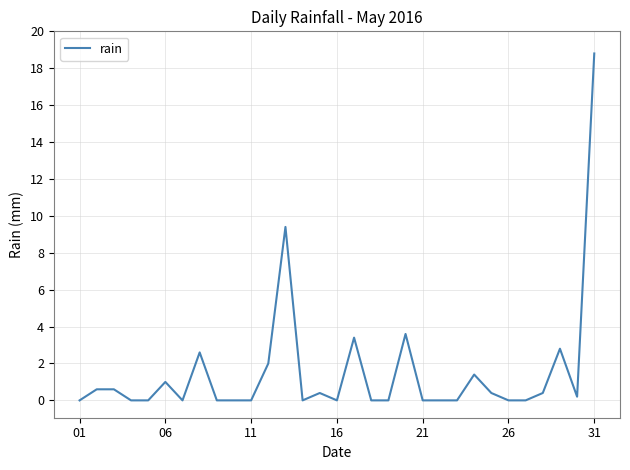

What is the difference between the maximum and minimum values?

18.8